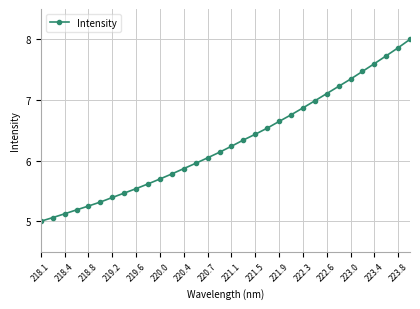

What is the greatest value displayed?

8.0